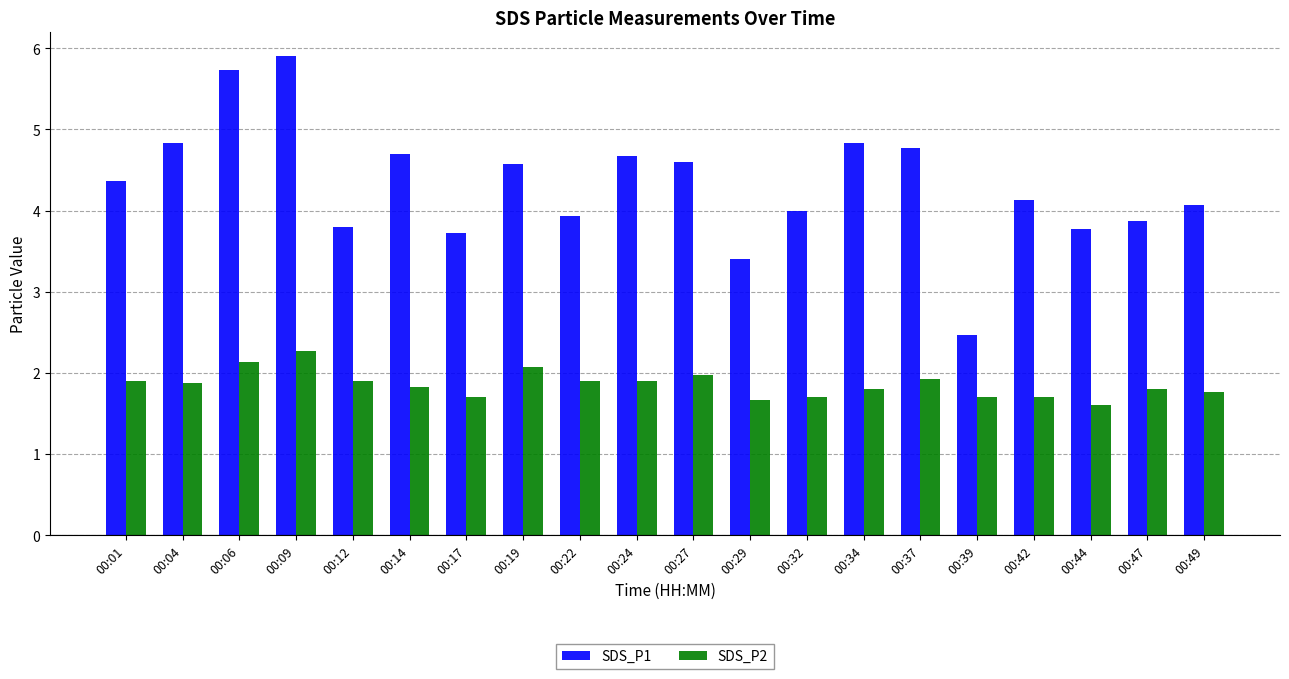

Which label corresponds to the smallest value in the chart?

00:44